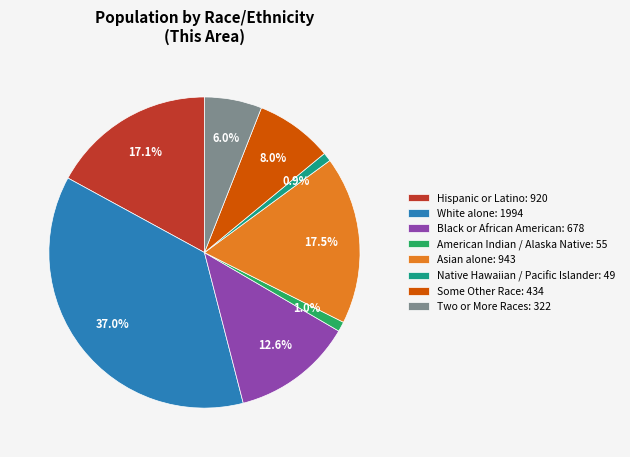

Which slice is the largest?

White alone